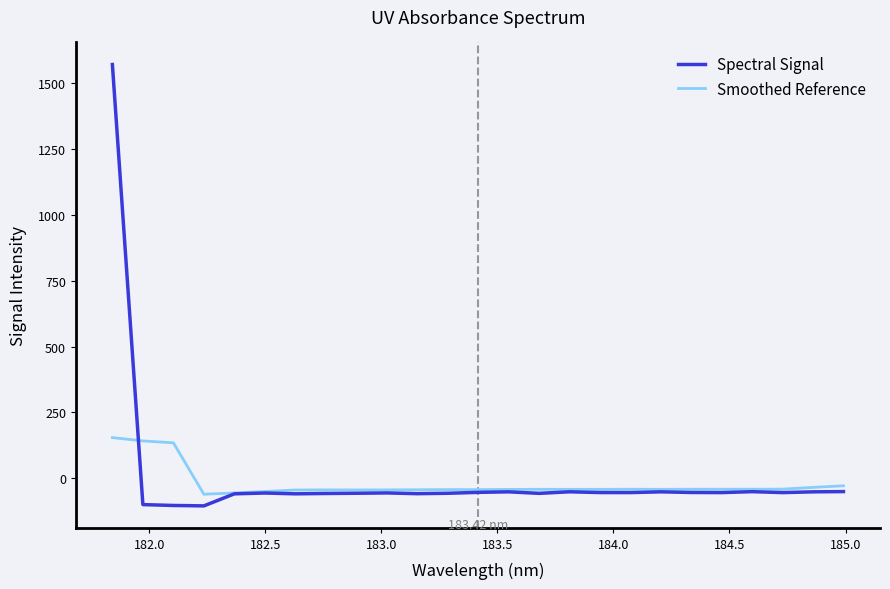

Rank the series by their maximum value, from highest to lowest.

Spectral Signal, Smoothed Reference